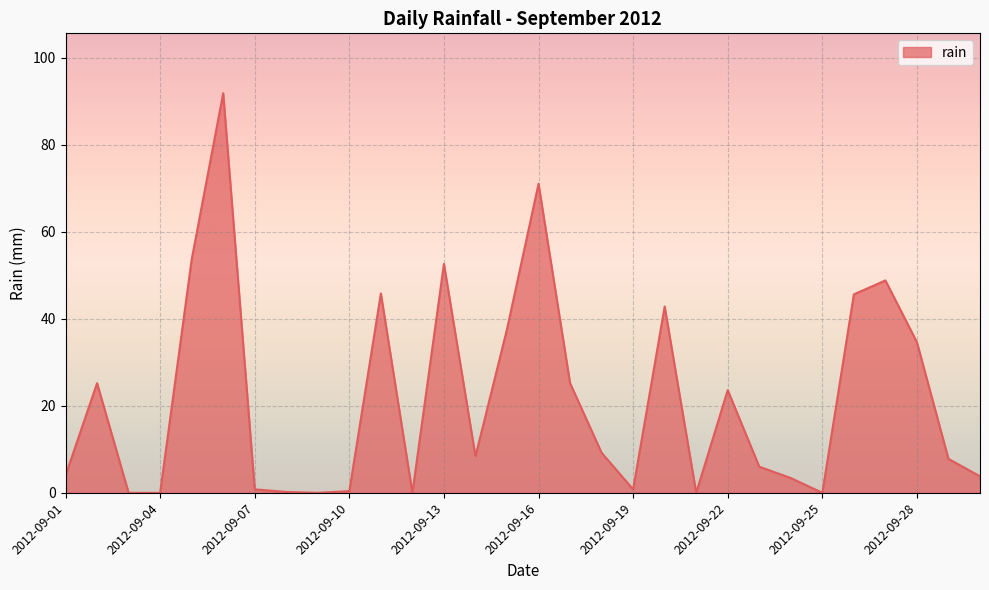

What is the difference between the maximum and minimum values?

91.8